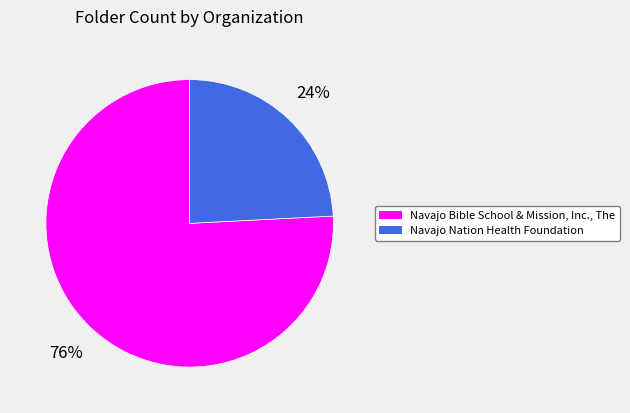

True or false: Navajo Nation Health Foundation accounts for 24% of the total.

True